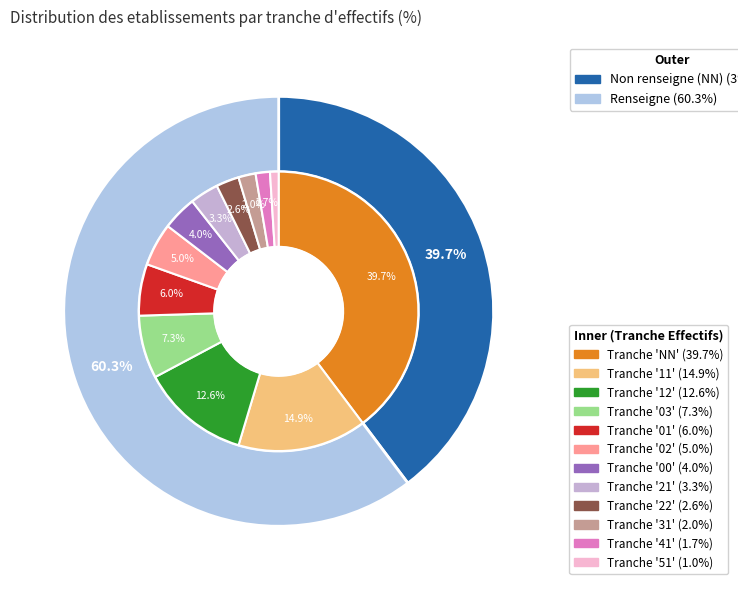

Do 12 and 03 together represent more than half of the pie?

No